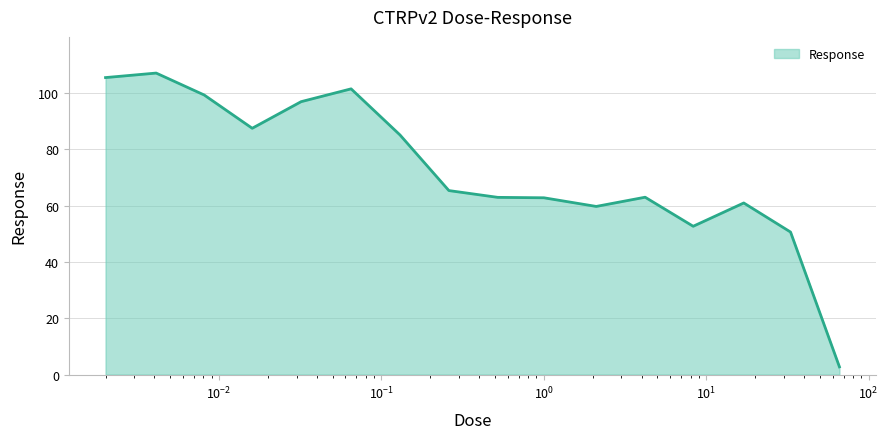

How many categories are shown in the chart?

16